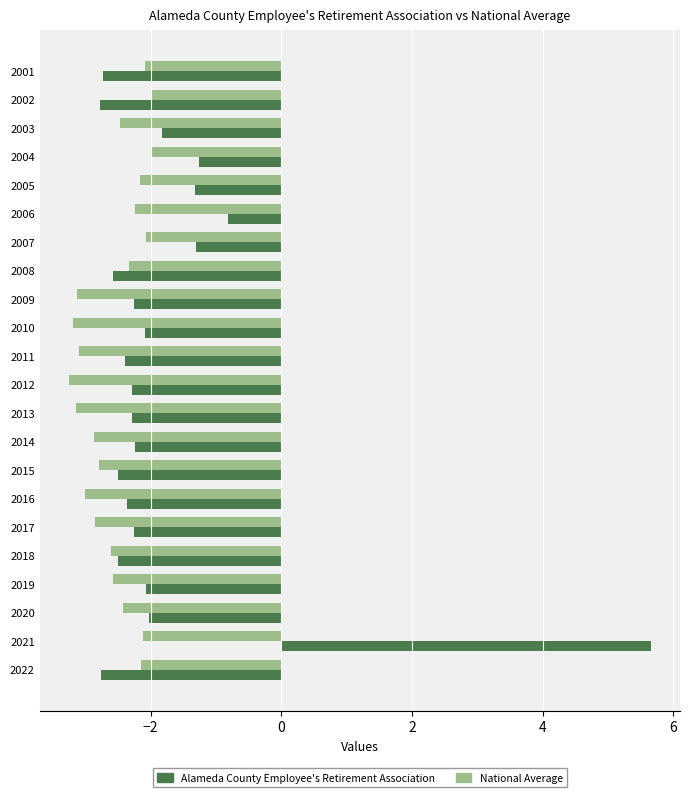

How many distinct data groups are displayed?

2